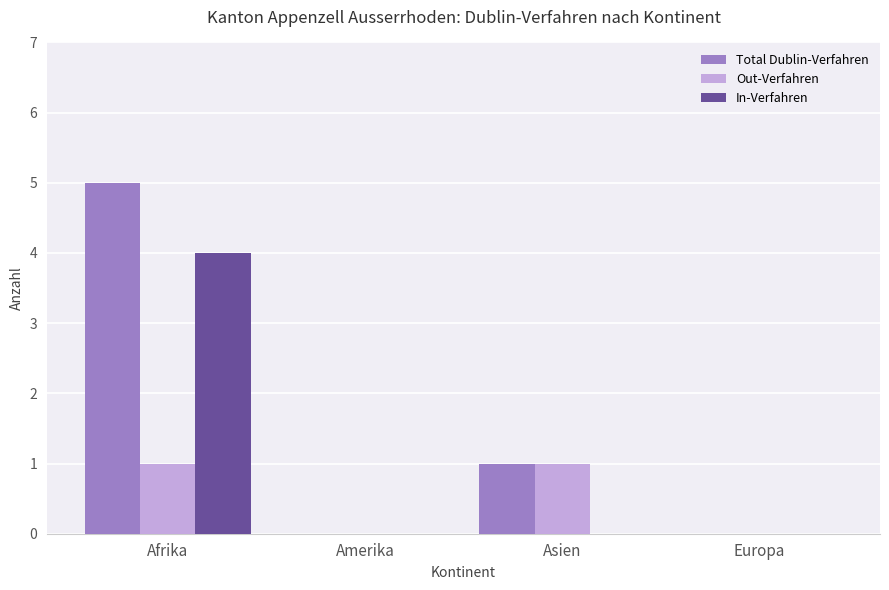

How many groups of bars are there?

4